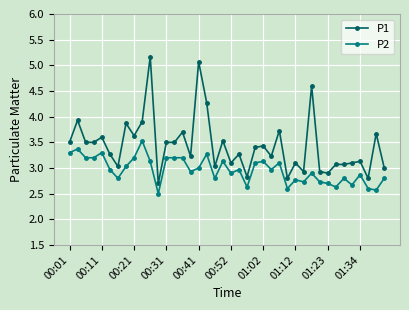

List the series in order of their peak value, highest first.

P1, P2